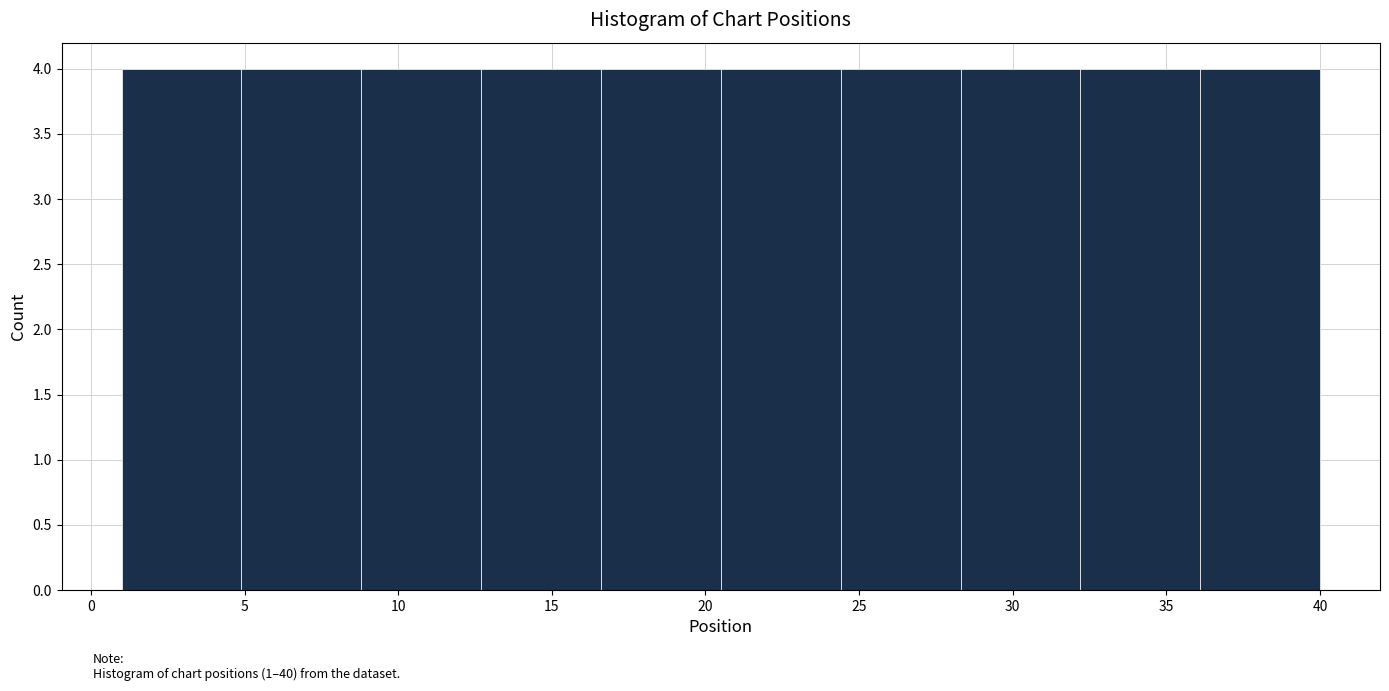

Reading left to right, list every bar in this chart as the range it spans on the x-axis followed by its height. Neither the bar edges nor the heights are printed on the chart, so give them approximately, as read against the axes.

1.0 to 4.9: 4
4.9 to 8.8: 4
8.8 to 12.7: 4
12.7 to 16.6: 4
16.6 to 20.5: 4
20.5 to 24.4: 4
24.4 to 28.3: 4
28.3 to 32.2: 4
32.2 to 36.1: 4
36.1 to 40.0: 4